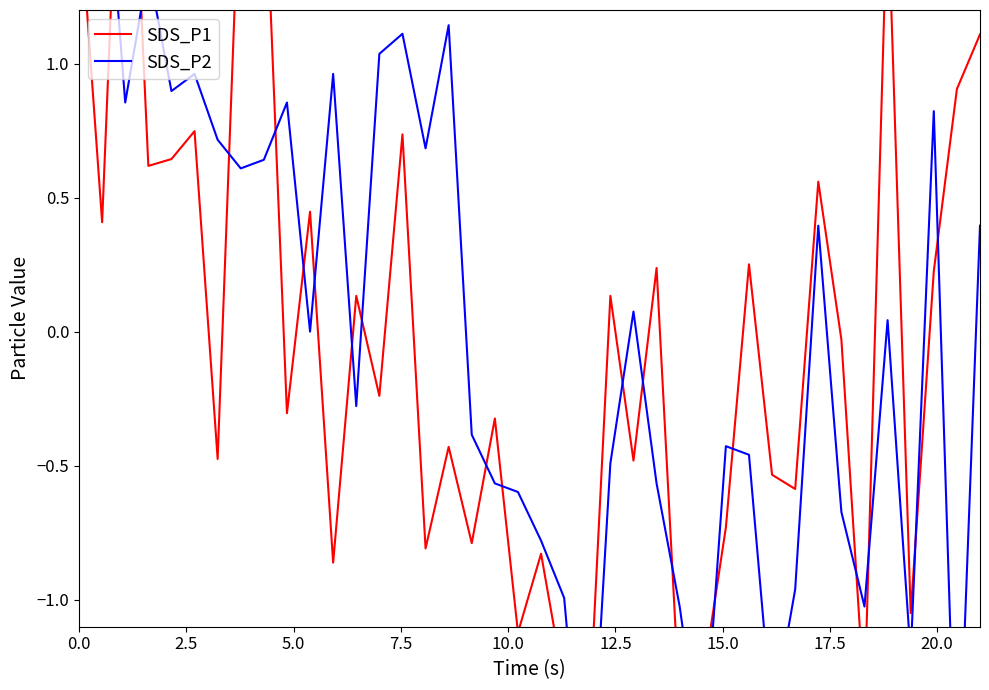

Is the value of SDS_P2 at 17.5 greater than the value of SDS_P1 at 39?

No